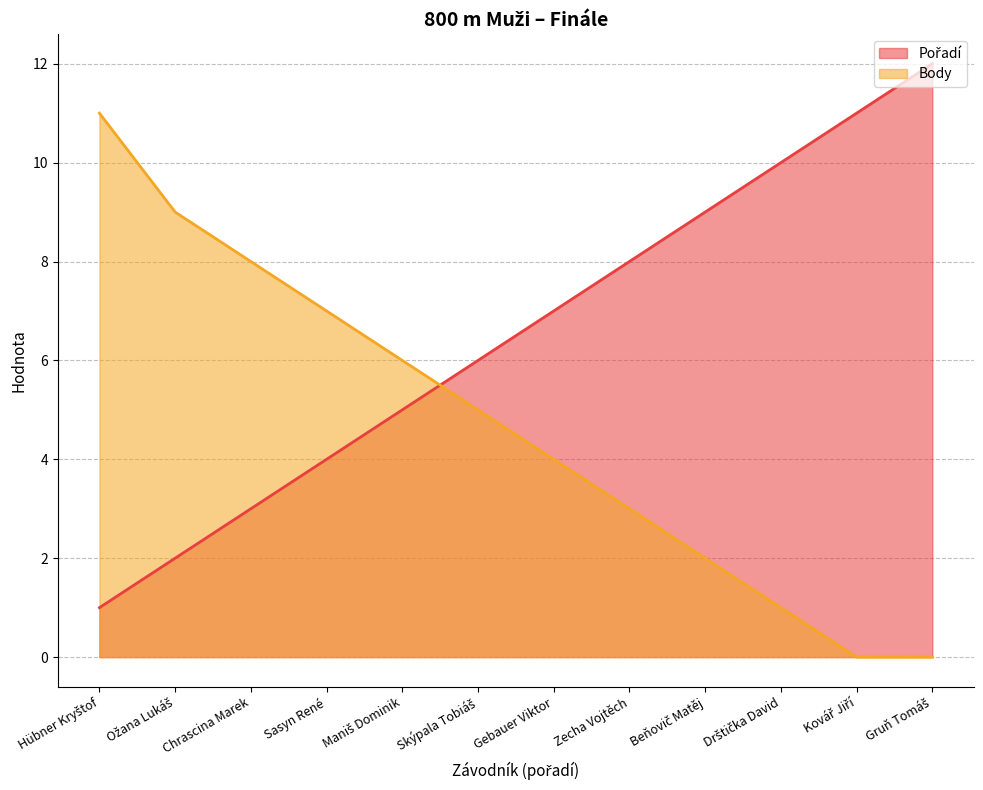

What is the difference between the second highest and second lowest values in the Body series?

9